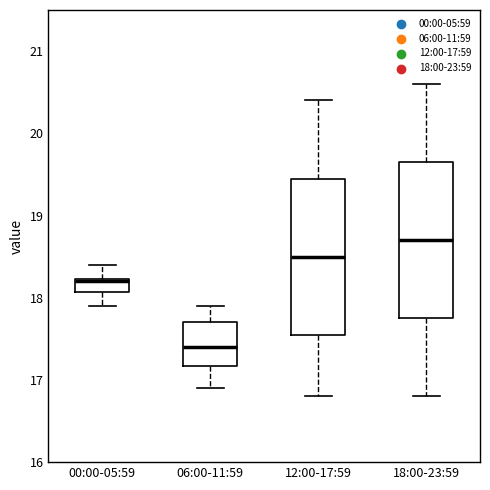

Where does the lower whisker of the box for 12:00-17:59 end on the y-axis? The values are not printed on the chart, so give them approximately, as read against the axis.

16.8